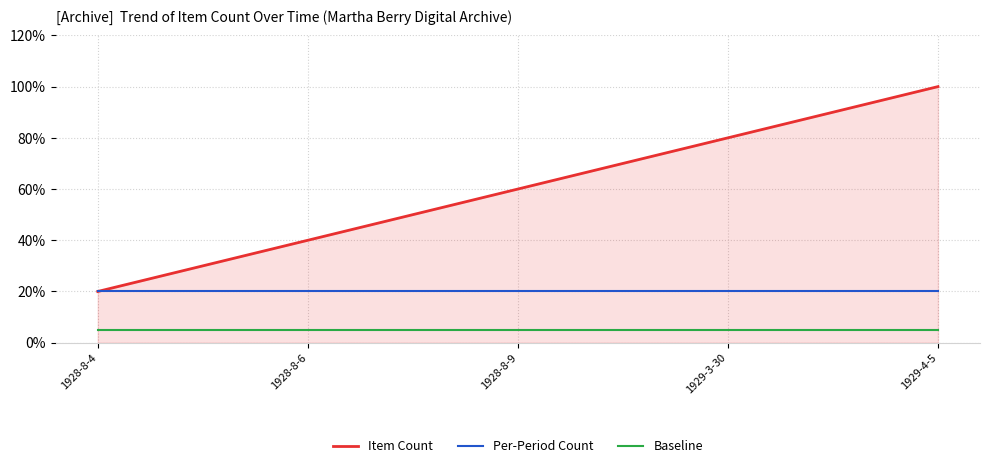

What are all the series names shown in the legend?

Item Count, Per-Period Count, Baseline